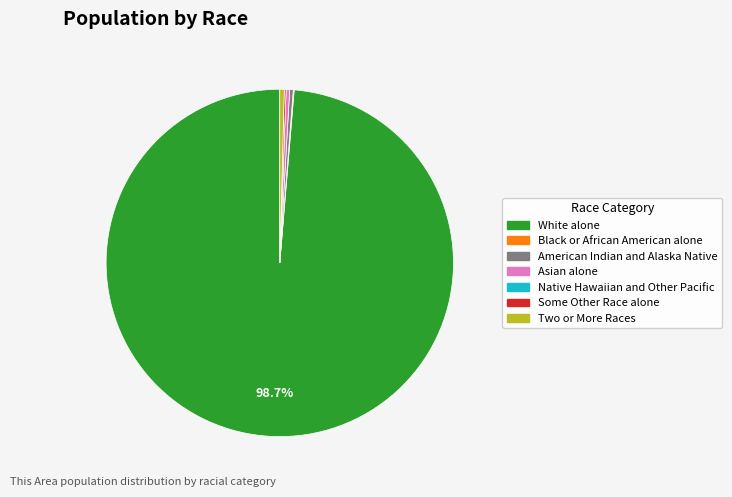

Does any single category account for the majority?

Yes